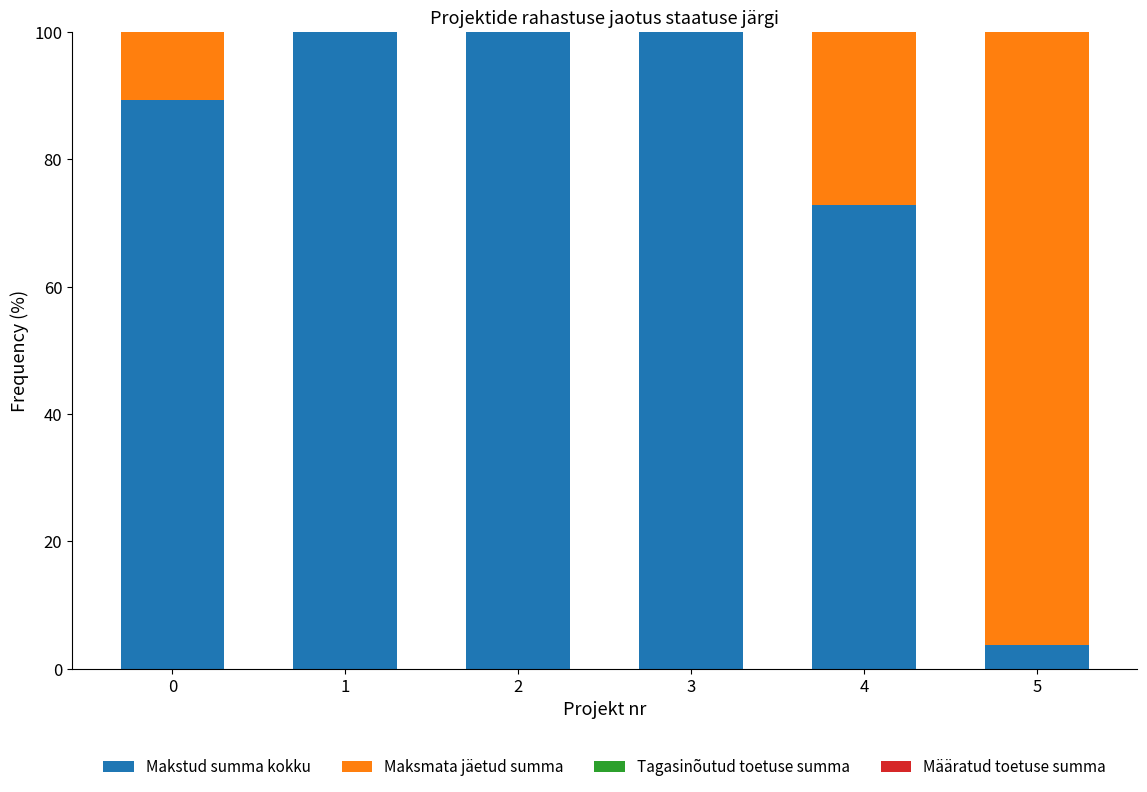

What is the total value across all series at 3?

100.0